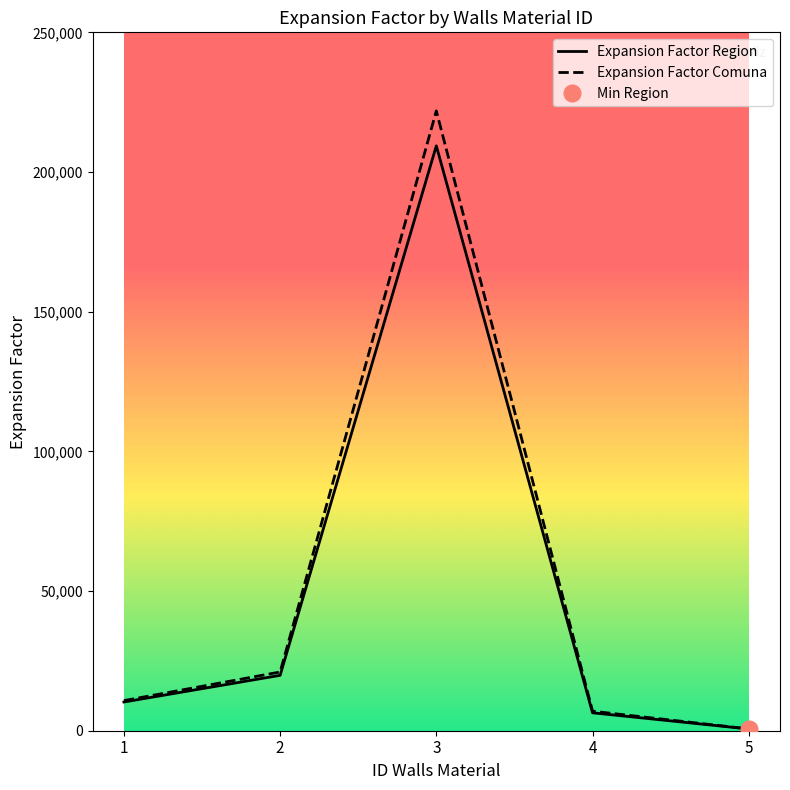

True or false: Expansion Factor Comuna and Expansion Factor Region cross at least once.

False